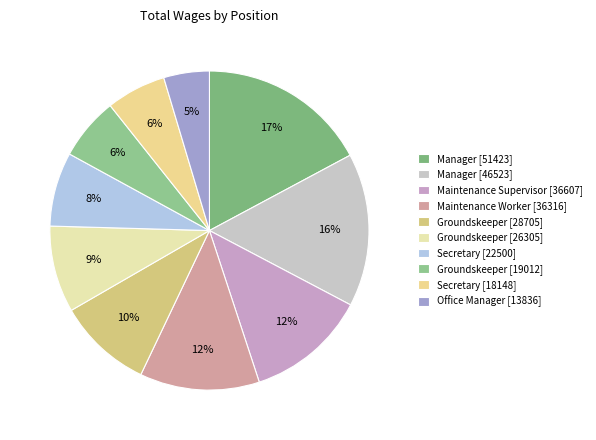

Is there any slice that represents more than half of the pie?

No